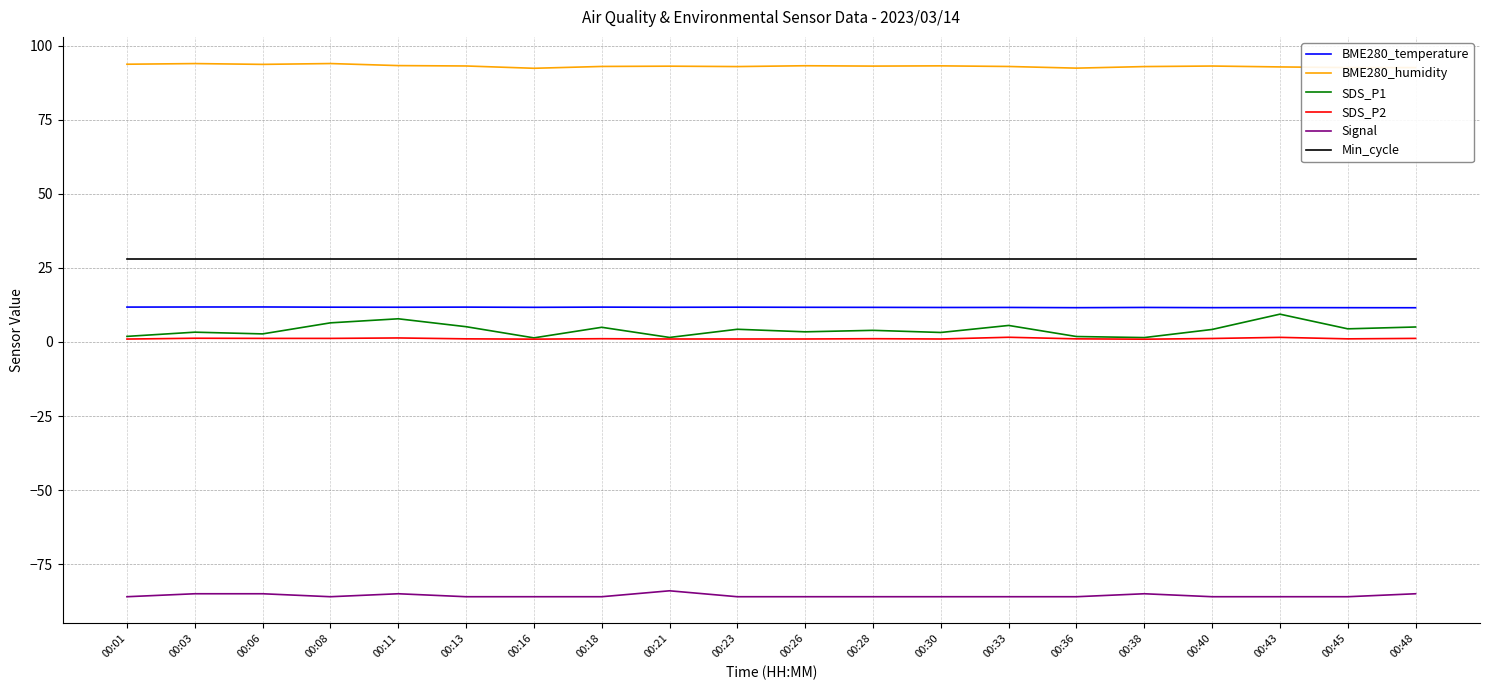

True or false: Min_cycle and BME280_humidity cross at least once.

False